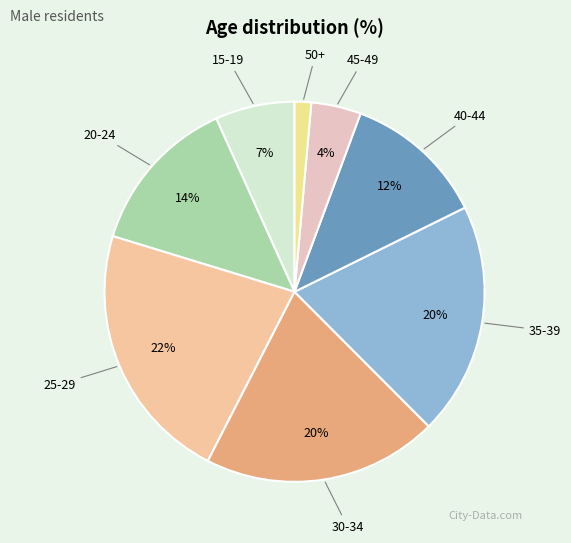

Which category has the biggest portion of the pie?

25-29